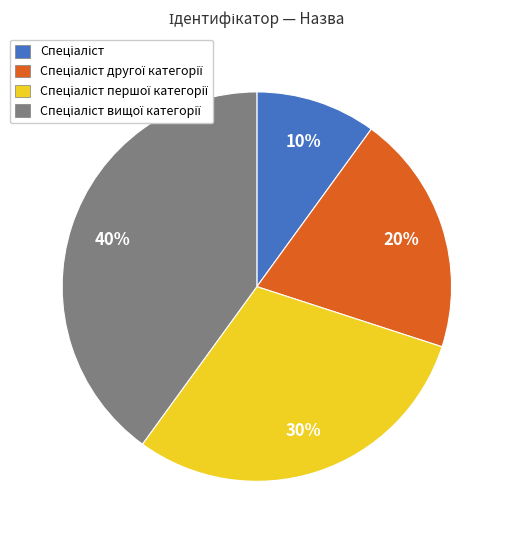

Does any single category account for the majority?

No